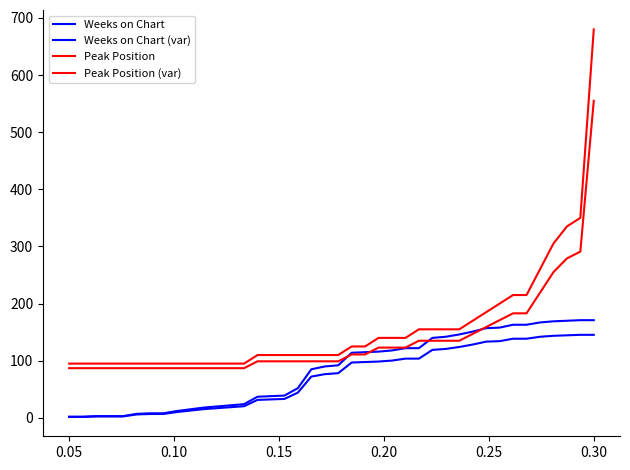

What is the sum of all Weeks on Chart values?

3355.0